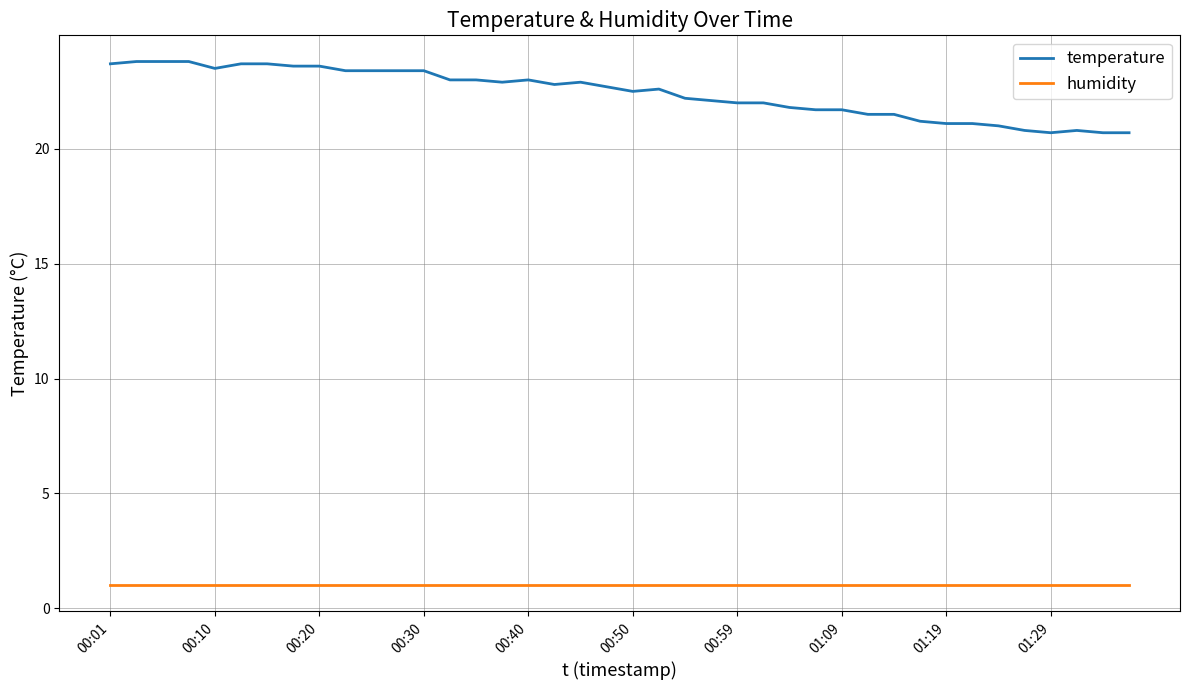

What are all the series names shown in the legend?

temperature, humidity